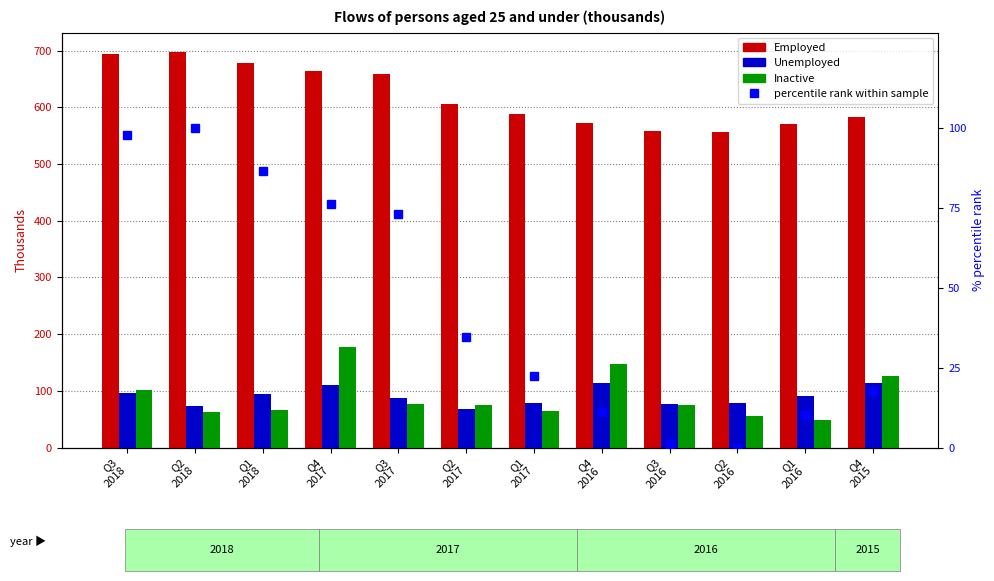

At which category is the sum across all series the highest?

Q4
2017